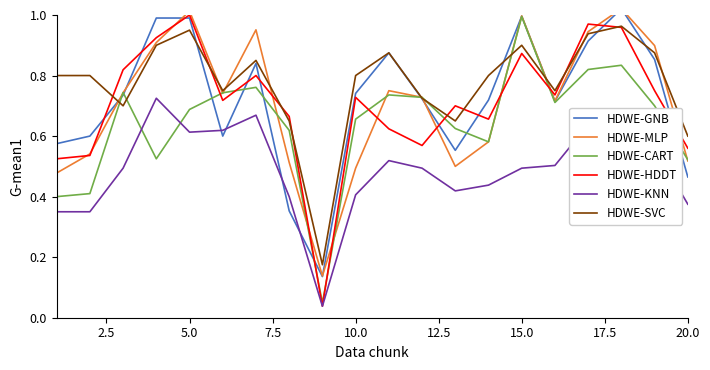

Rank the series by their maximum value, from lowest to highest.

HDWE-KNN, HDWE-SVC, HDWE-CART, HDWE-HDDT, HDWE-GNB, HDWE-MLP